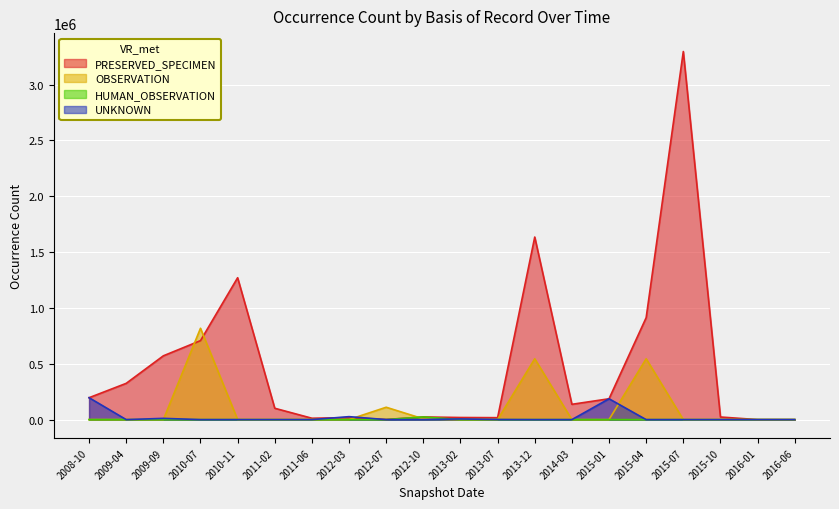

At which label does PRESERVED_SPECIMEN first exceed 137121?

2008-10